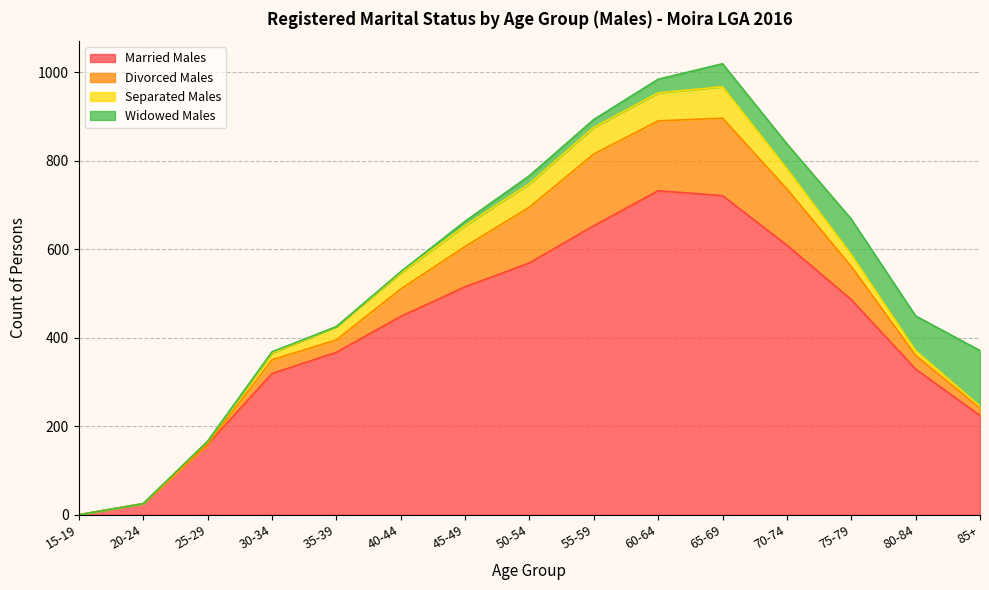

How many lines are shown in the chart?

4